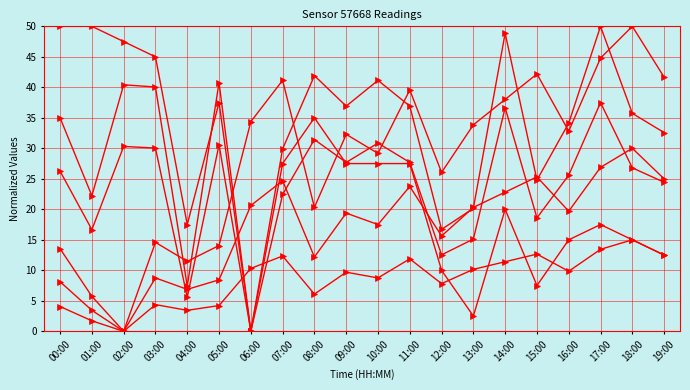

Reading left to right, extract all data points from this chart.

pressure: 00:00=35.0	01:00=22.2	02:00=40.4	03:00=40.1	04:00=7.4	05:00=40.8	06:00=0.0	07:00=29.9	08:00=41.9	09:00=36.9	10:00=41.1	11:00=36.9	12:00=16.7	13:00=20.2	14:00=48.9	15:00=24.8	16:00=34.1	17:00=50.0	18:00=35.7	19:00=32.6
humidity: 00:00=13.5	01:00=5.7	02:00=0.0	03:00=14.6	04:00=11.5	05:00=14.1	06:00=34.4	07:00=41.1	08:00=20.3	09:00=32.3	10:00=29.2	11:00=39.6	12:00=26.0	13:00=33.9	14:00=38.0	15:00=42.2	16:00=32.8	17:00=44.8	18:00=50.0	19:00=41.7
temperature: 00:00=50.0	01:00=50.0	02:00=47.5	03:00=45.0	04:00=17.5	05:00=37.5	06:00=0.0	07:00=27.5	08:00=35.0	09:00=27.5	10:00=27.5	11:00=27.5	12:00=10.0	13:00=2.5	14:00=20.0	15:00=7.5	16:00=15.0	17:00=17.5	18:00=15.0	19:00=12.5
pressure (scaled): 00:00=26.3	01:00=16.7	02:00=30.3	03:00=30.0	04:00=5.6	05:00=30.6	06:00=0.0	07:00=22.4	08:00=31.4	09:00=27.7	10:00=30.9	11:00=27.7	12:00=12.5	13:00=15.1	14:00=36.7	15:00=18.6	16:00=25.6	17:00=37.5	18:00=26.8	19:00=24.4
humidity (scaled): 00:00=8.1	01:00=3.4	02:00=0.0	03:00=8.7	04:00=6.9	05:00=8.4	06:00=20.6	07:00=24.7	08:00=12.2	09:00=19.4	10:00=17.5	11:00=23.7	12:00=15.6	13:00=20.3	14:00=22.8	15:00=25.3	16:00=19.7	17:00=26.9	18:00=30.0	19:00=25.0
humidity (low): 00:00=4.1	01:00=1.7	02:00=0.0	03:00=4.4	04:00=3.4	05:00=4.2	06:00=10.3	07:00=12.3	08:00=6.1	09:00=9.7	10:00=8.7	11:00=11.9	12:00=7.8	13:00=10.2	14:00=11.4	15:00=12.7	16:00=9.8	17:00=13.4	18:00=15.0	19:00=12.5